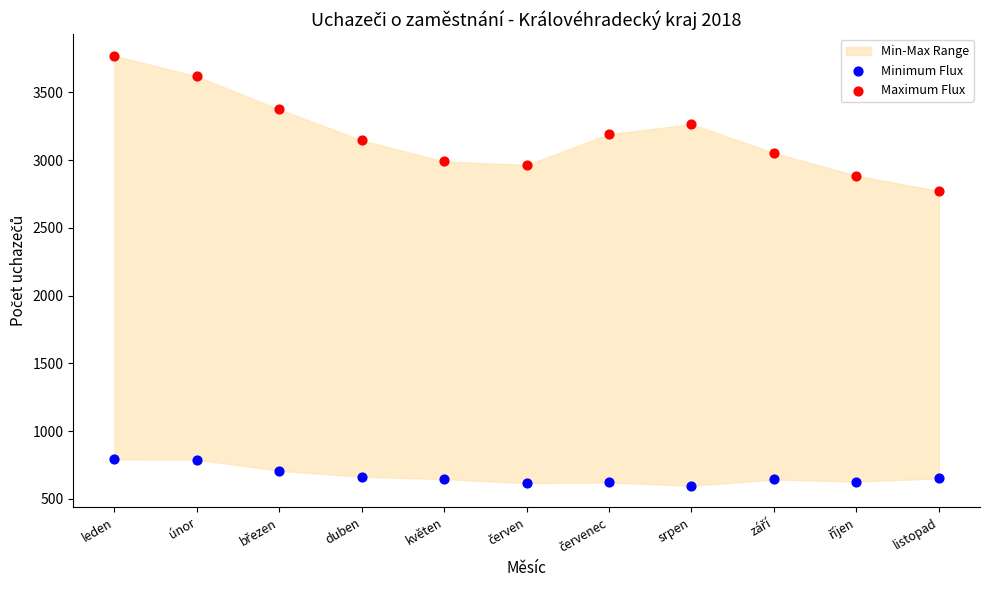

Across all series, what Y value is closest to 2184?

2773